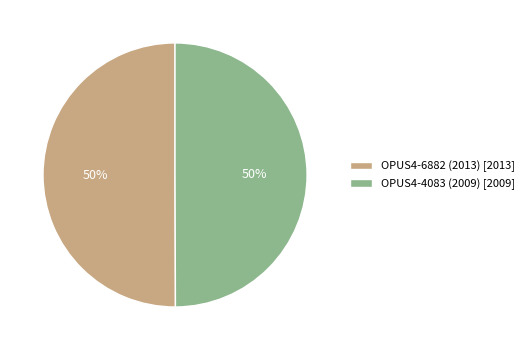

The OPUS4-4083 (2009) slice represents 62% of the pie. True or false?

False